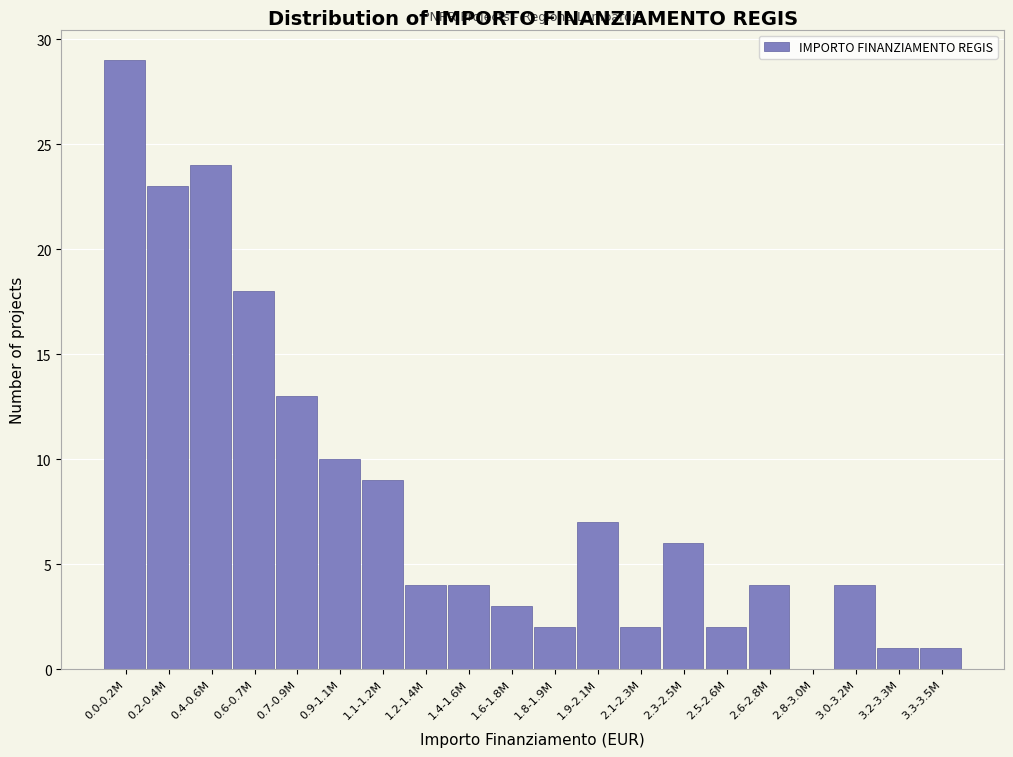

Reading right to left, transcribe all the data shown in this chart.

3.3-3.5M=1	3.2-3.3M=1	3.0-3.2M=4	2.8-3.0M=0	2.6-2.8M=4	2.5-2.6M=2	2.3-2.5M=6	2.1-2.3M=2	1.9-2.1M=7	1.8-1.9M=2	1.6-1.8M=3	1.4-1.6M=4	1.2-1.4M=4	1.1-1.2M=9	0.9-1.1M=10	0.7-0.9M=13	0.6-0.7M=18	0.4-0.6M=24	0.2-0.4M=23	0.0-0.2M=29